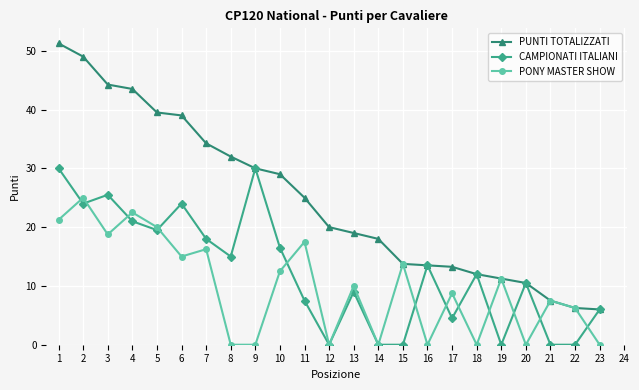

Which series has the widest spread of values?

PUNTI TOTALIZZATI